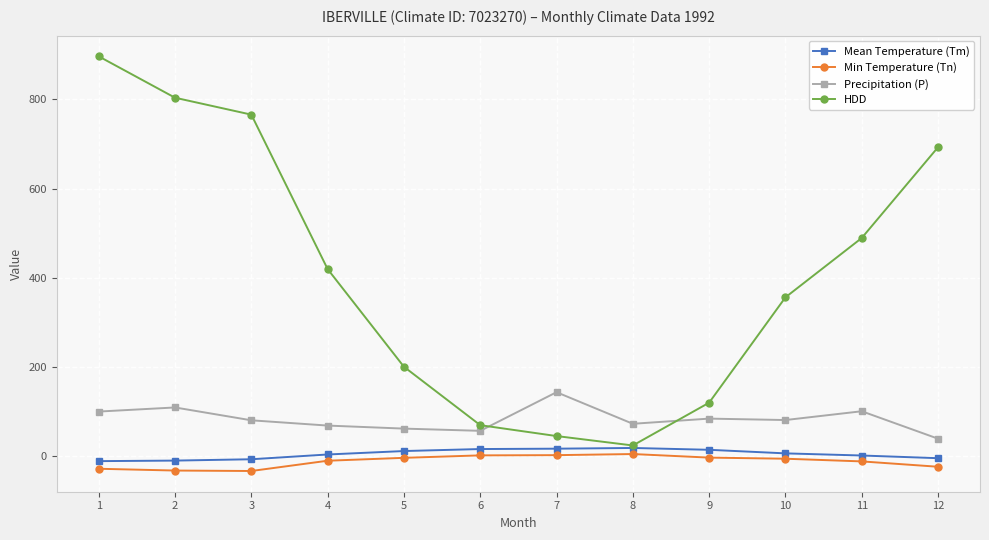

Is it true that HDD equals 270.9 at 3?

False